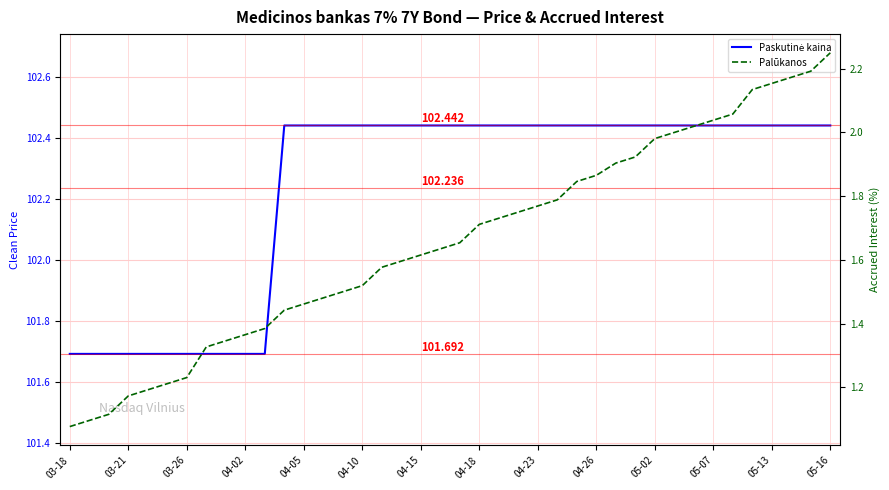

Reading right to left, list all the values displayed in this chart.

Paskutinė kaina: 102.4	102.4	102.4	102.4	102.4	102.4	102.4	102.4	102.4	102.4	102.4	102.4	102.4	102.4	102.4	102.4	102.4	102.4	102.4	102.4	102.4	102.4	102.4	102.4	102.4	102.4	102.4	102.4	102.4	101.7	101.7	101.7	101.7	101.7	101.7	101.7	101.7	101.7	101.7	101.7
Palūkanos: 2.2	2.2	2.2	2.2	2.1	2.1	2.0	2.0	2.0	2.0	1.9	1.9	1.9	1.8	1.8	1.8	1.8	1.7	1.7	1.7	1.6	1.6	1.6	1.6	1.5	1.5	1.5	1.5	1.4	1.4	1.4	1.3	1.3	1.2	1.2	1.2	1.2	1.1	1.1	1.1